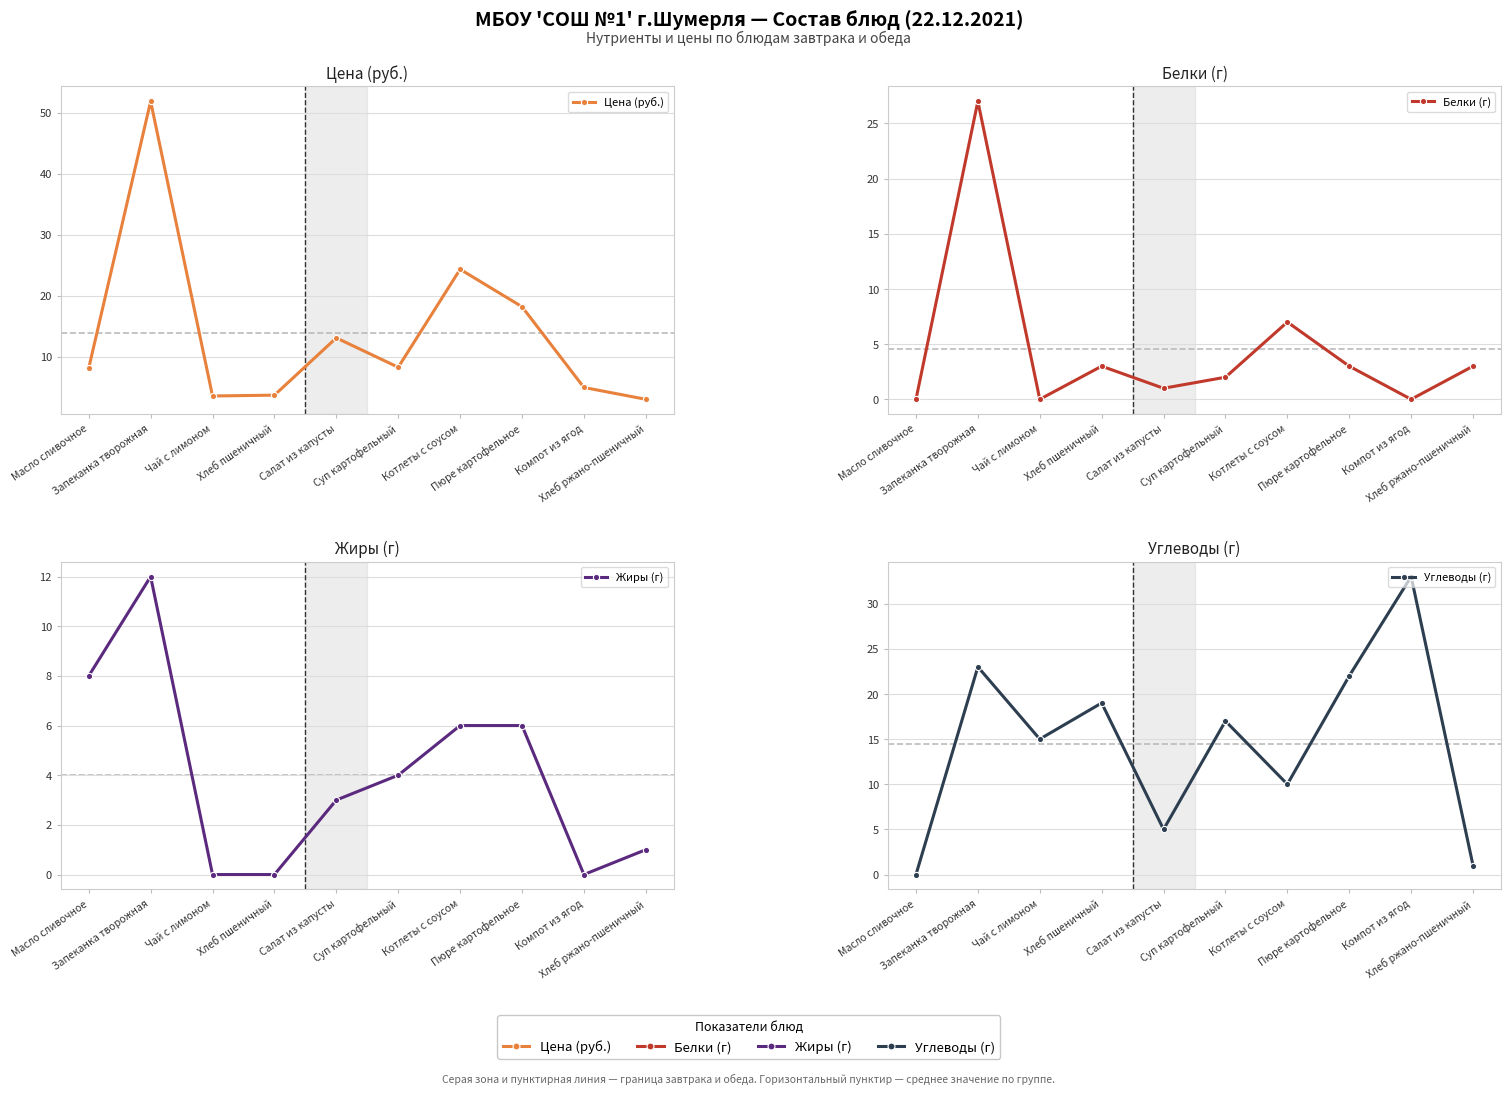

Count the number of categories in the chart.

10